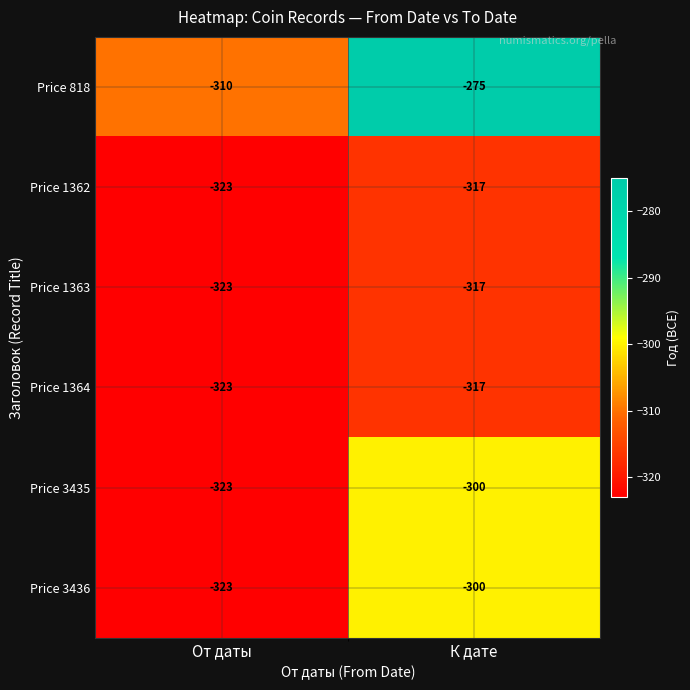

Reading right to left, list all the values displayed in this chart.

Price 818: -275	-310
Price 1362: -317	-323
Price 1363: -317	-323
Price 1364: -317	-323
Price 3435: -300	-323
Price 3436: -300	-323